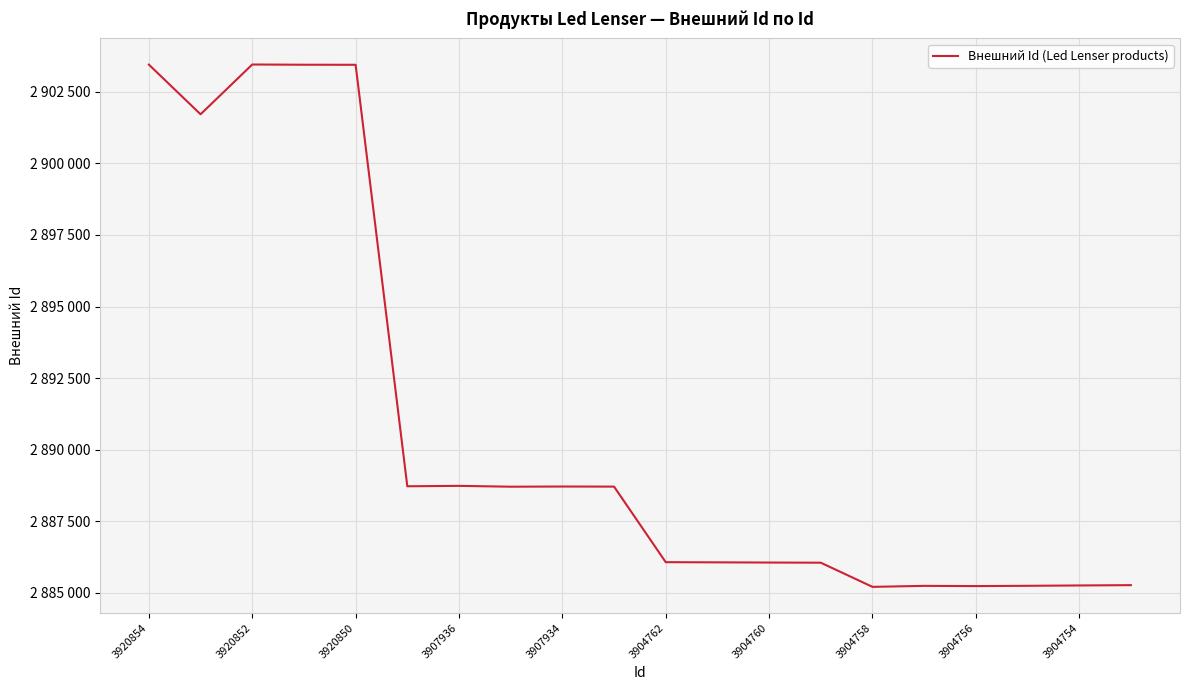

What is the difference between the maximum and minimum values?

18237